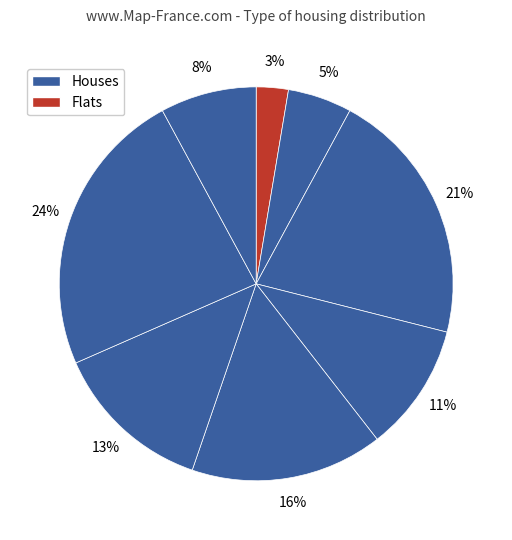

How many slices are in this pie chart?

8